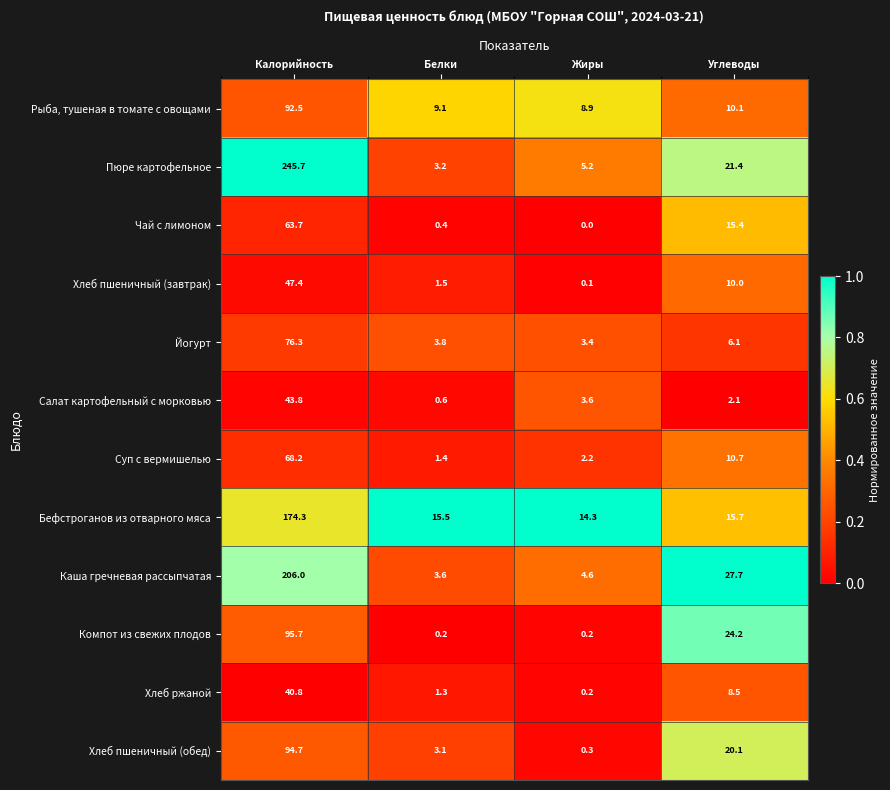

Which series has the largest total across all categories?

Пюре картофельное